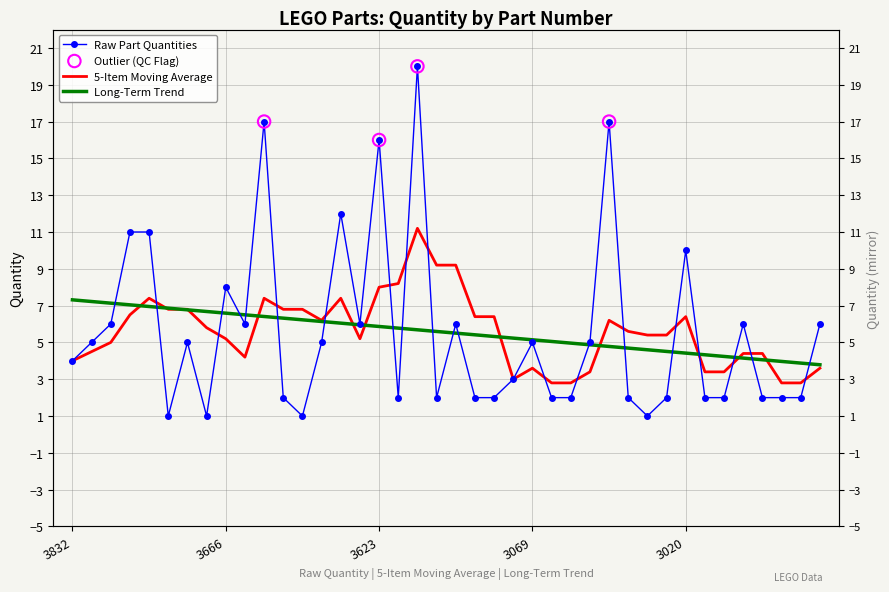

Between 19 and 6, which is larger?

6